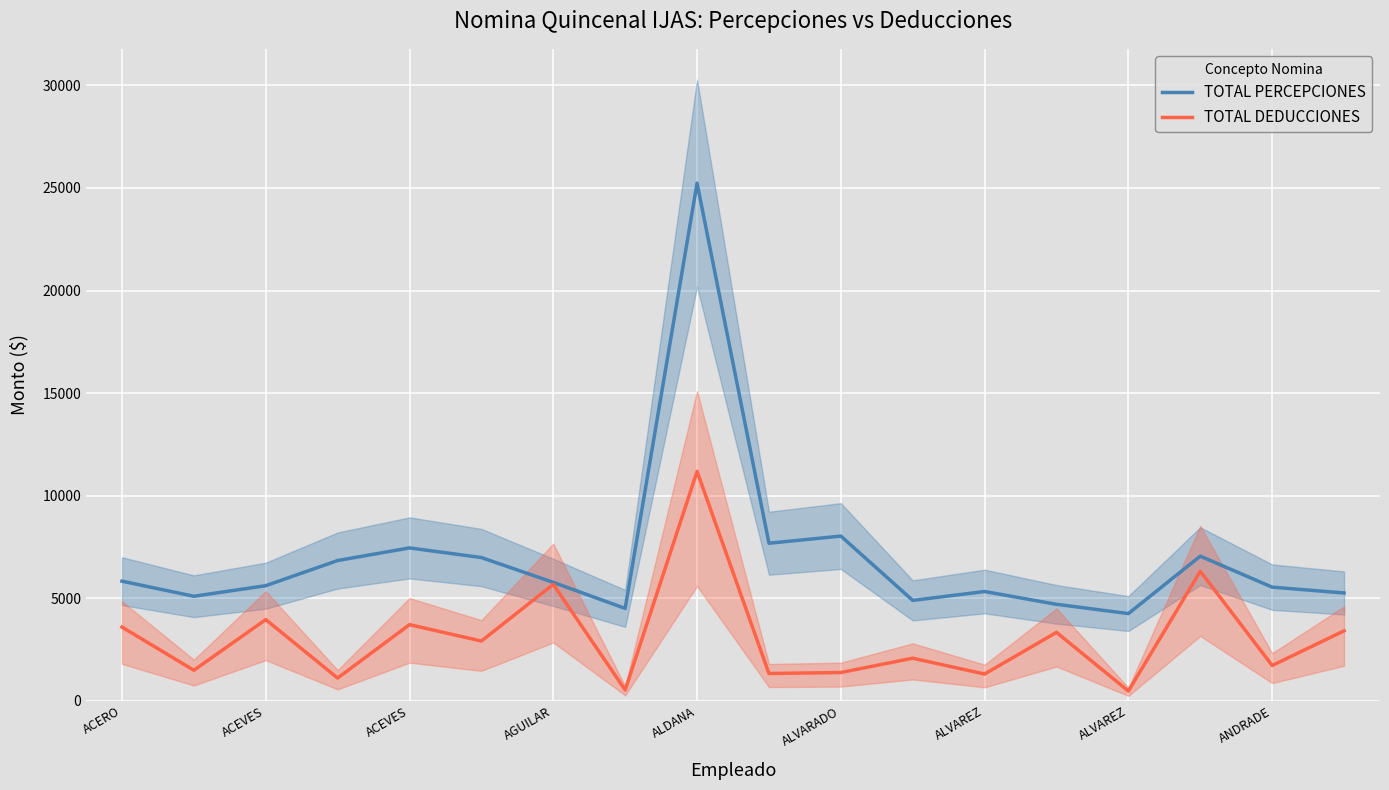

What is the average value of the TOTAL PERCEPCIONES series?

6999.3